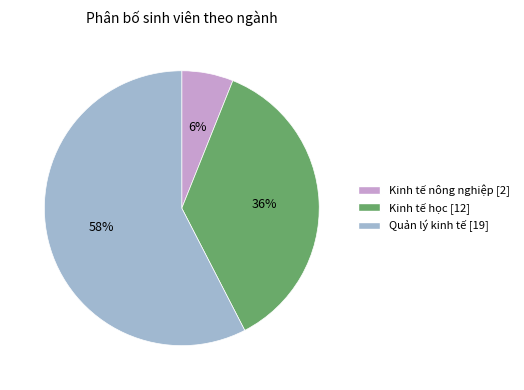

Approximately how many times larger is the value at Kinh tế học compared to Quản lý kinh tế?

0.6